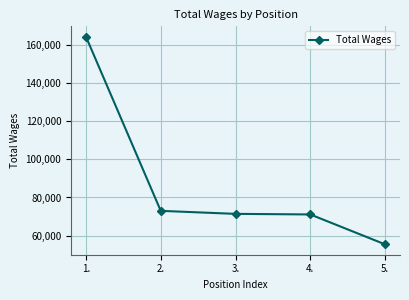

True or false: the data has more than 2 interior local peaks.

False